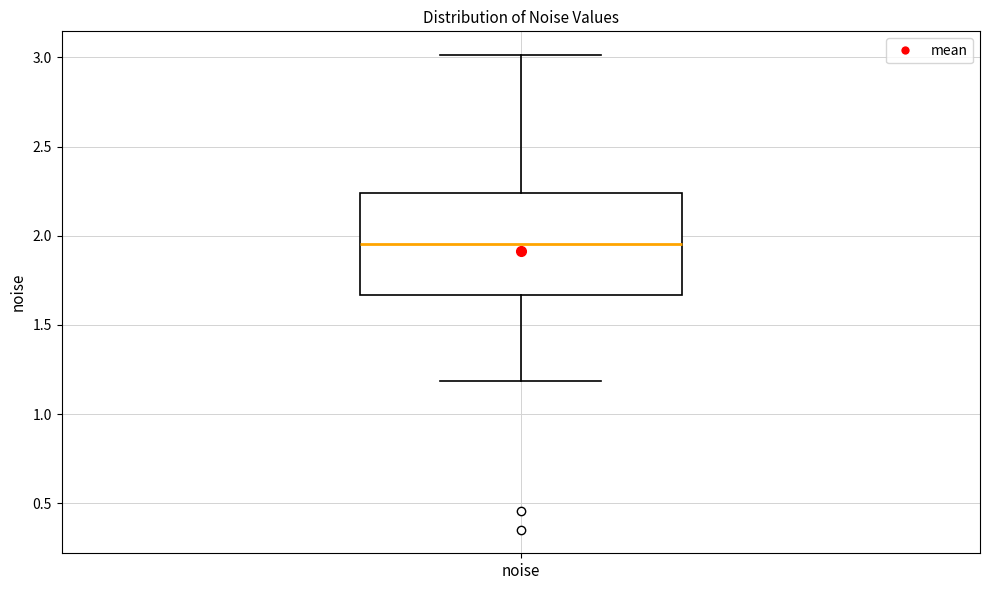

Where does the median line of the box for noise sit on the y-axis? The values are not printed on the chart, so give them approximately, as read against the axis.

1.95